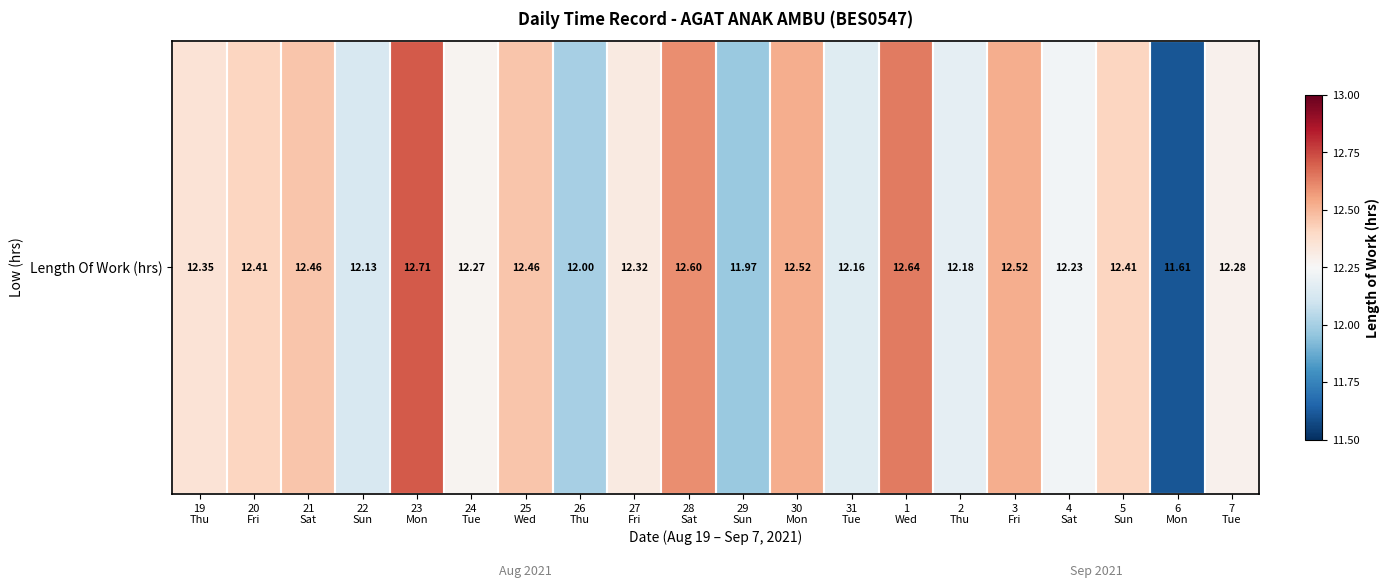

Reading left to right, what are all the values shown in this chart?

12.3	12.4	12.5	12.1	12.7	12.3	12.5	12.0	12.3	12.6	12.0	12.5	12.2	12.6	12.2	12.5	12.2	12.4	11.6	12.3